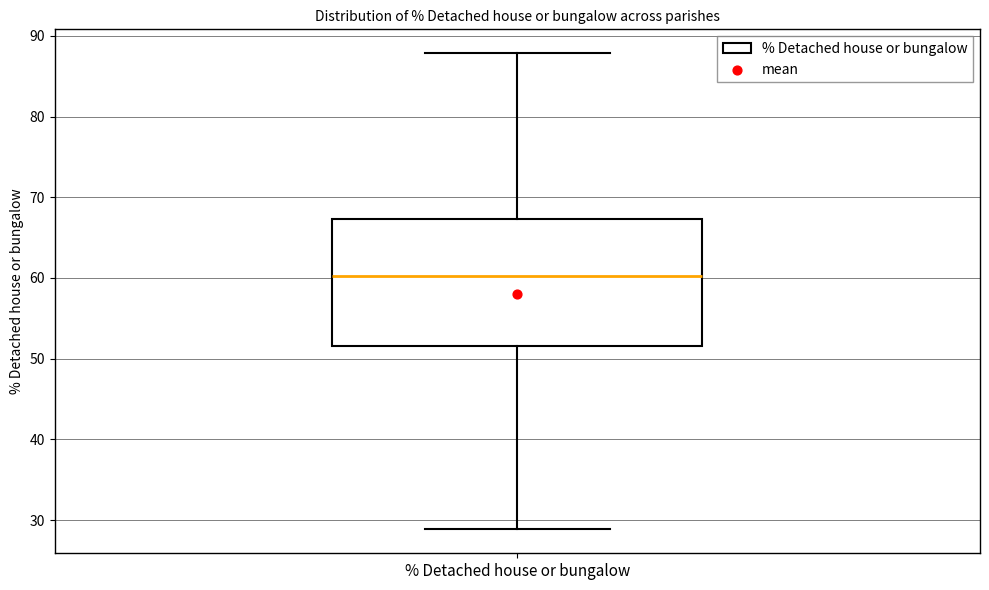

Transcribe this box plot: give where the median line is, the range the box spans, and where the two whiskers end, as read against the y-axis. The values are not printed on the chart, so give them approximately, as read against the axis.

median 60, box 52 to 67, whiskers 29 to 88